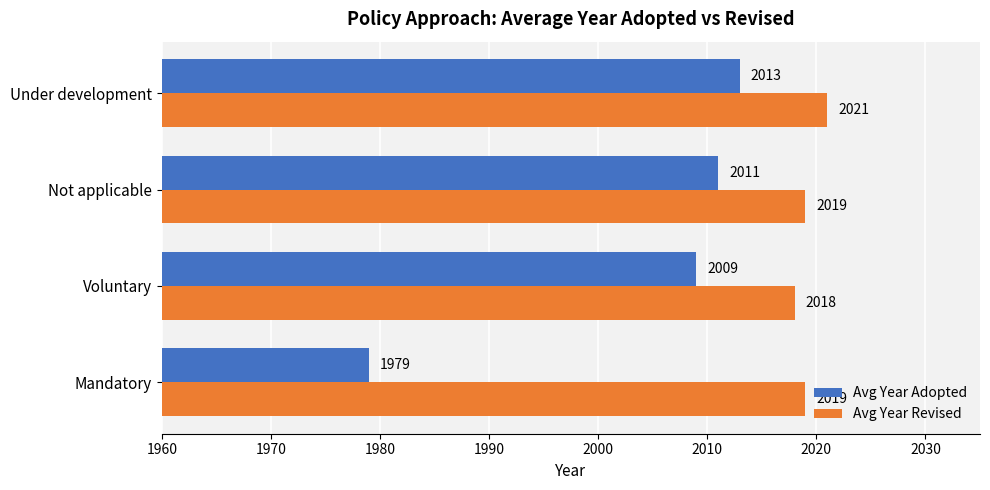

Which series has the largest total across all categories?

Avg Year Revised